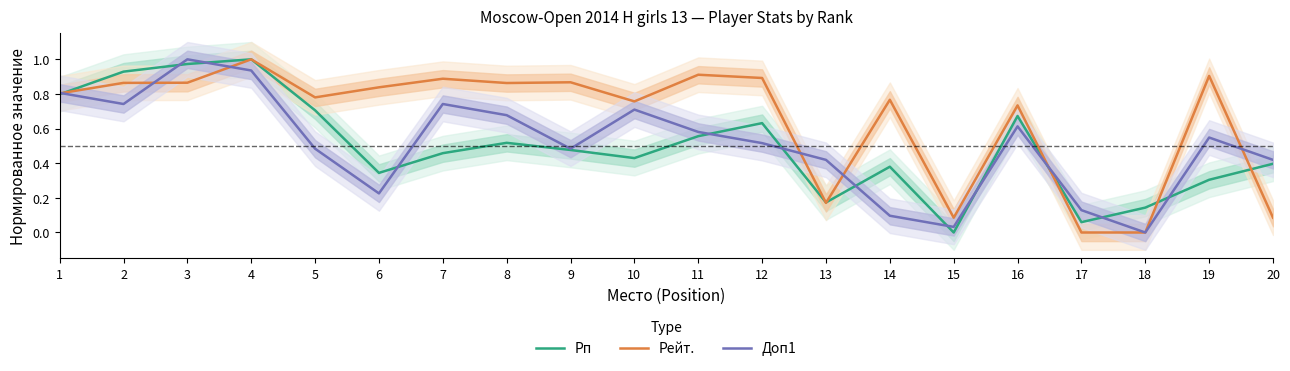

Reading left to right, what are all the values shown in this chart?

Рп: 0.8	0.9	1.0	1.0	0.7	0.3	0.5	0.5	0.5	0.4	0.6	0.6	0.2	0.4	0.0	0.7	0.1	0.1	0.3	0.4
Рейт.: 0.8	0.9	0.9	1.0	0.8	0.8	0.9	0.9	0.9	0.8	0.9	0.9	0.2	0.8	0.1	0.7	0.0	0.0	0.9	0.1
Доп1: 0.8	0.7	1.0	0.9	0.5	0.2	0.7	0.7	0.5	0.7	0.6	0.5	0.4	0.1	0.0	0.6	0.1	0.0	0.5	0.4